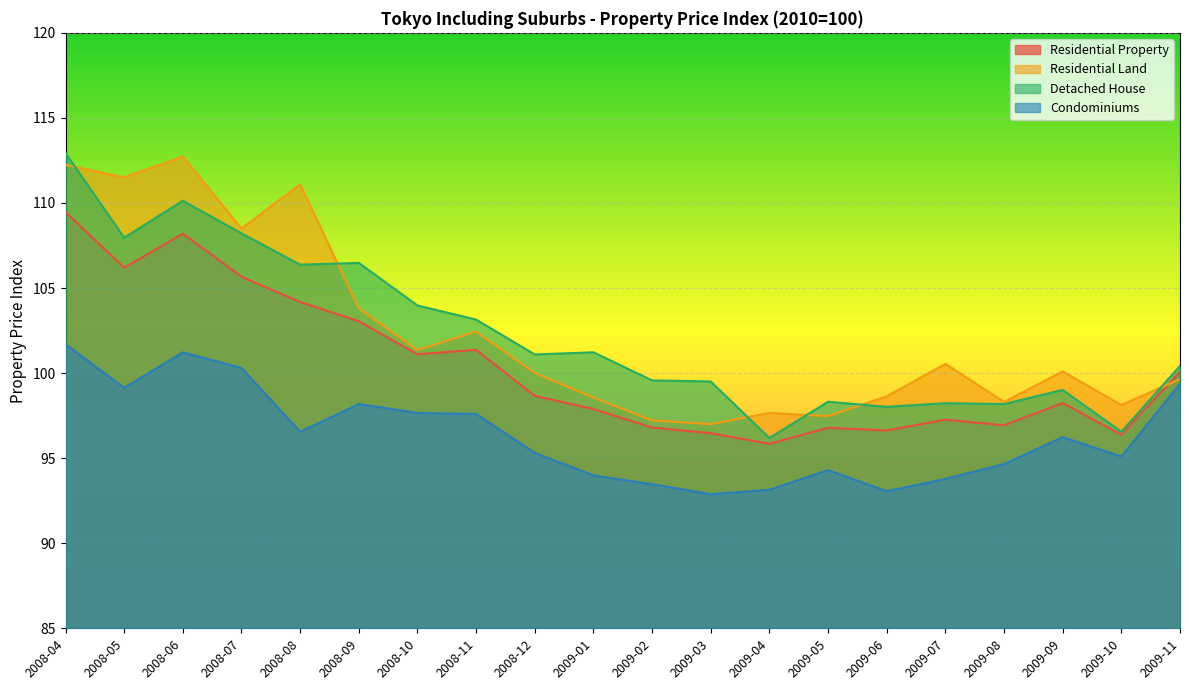

Read the Residential Land value at 2008-12.

100.0